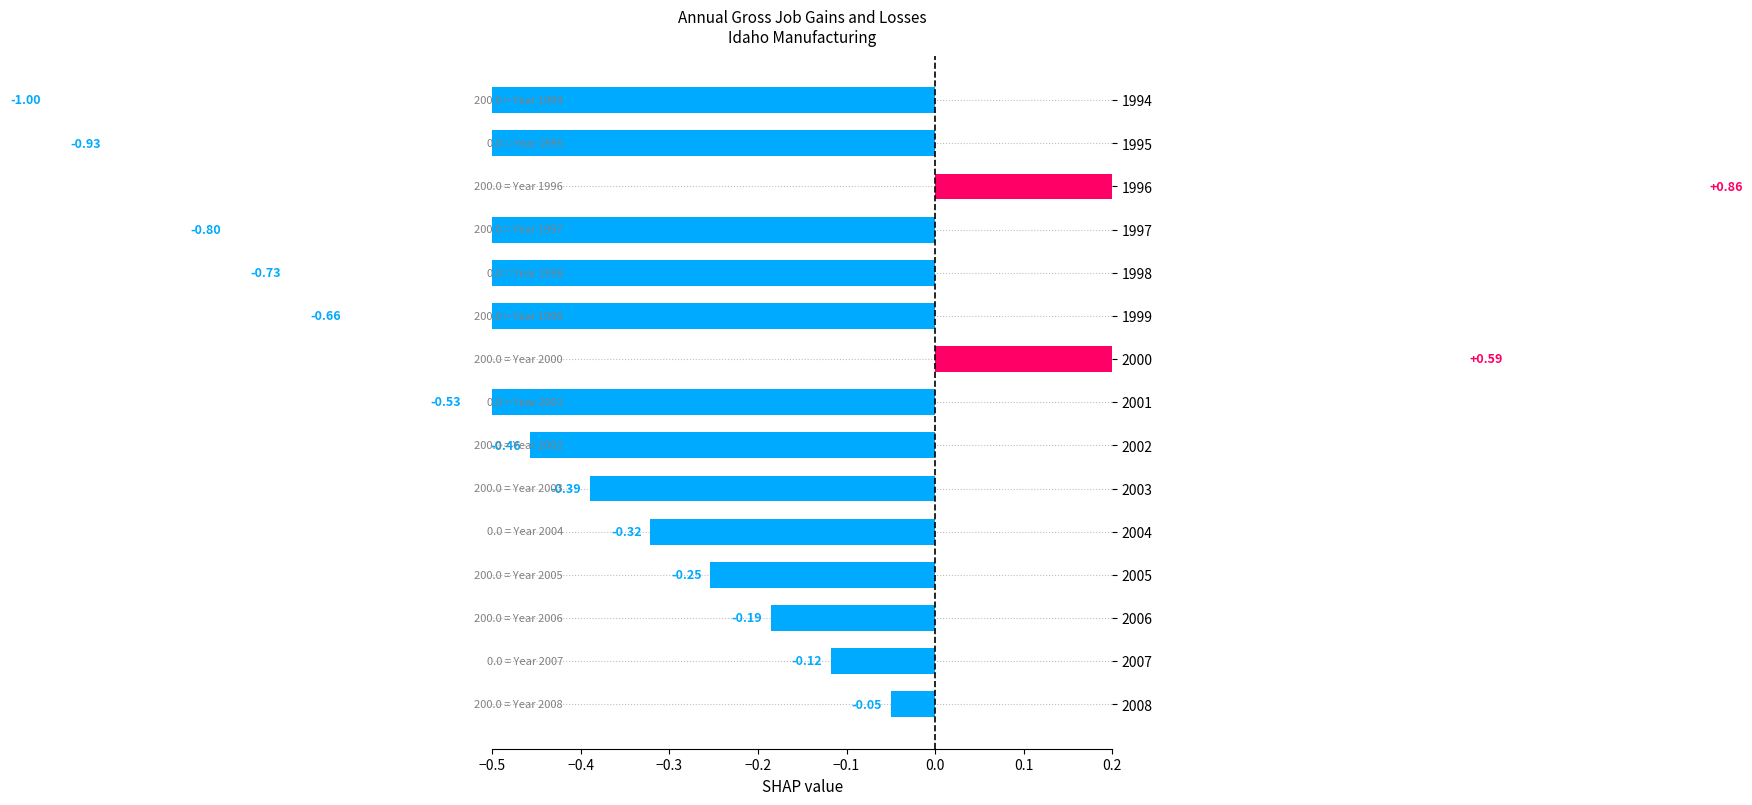

What position from the left is 13?

14